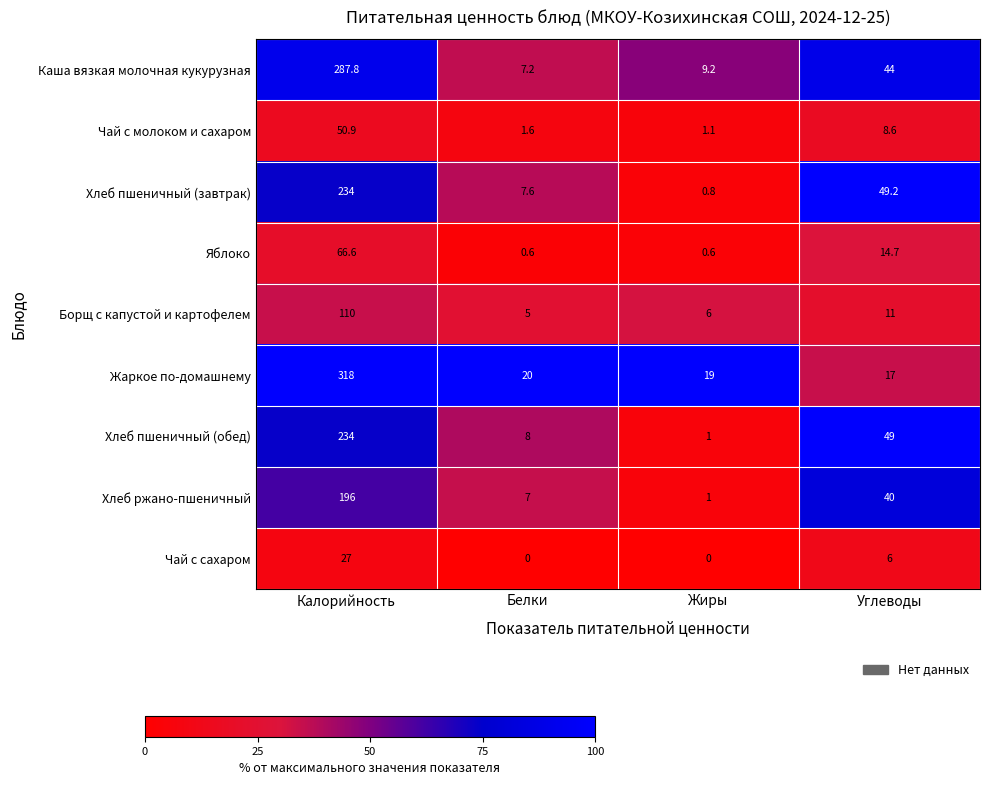

What is the difference between the highest and lowest values at Углеводы?

43.2